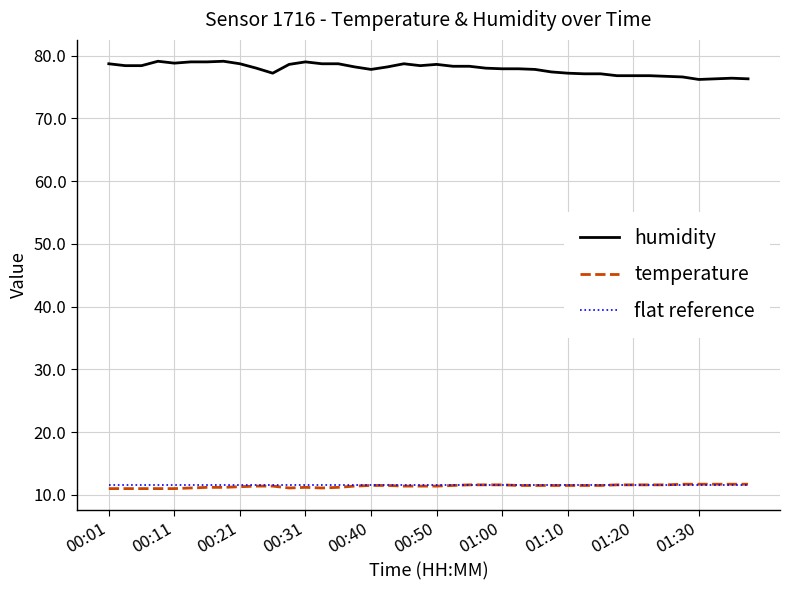

True or false: humidity and flat reference intersect in this chart.

False